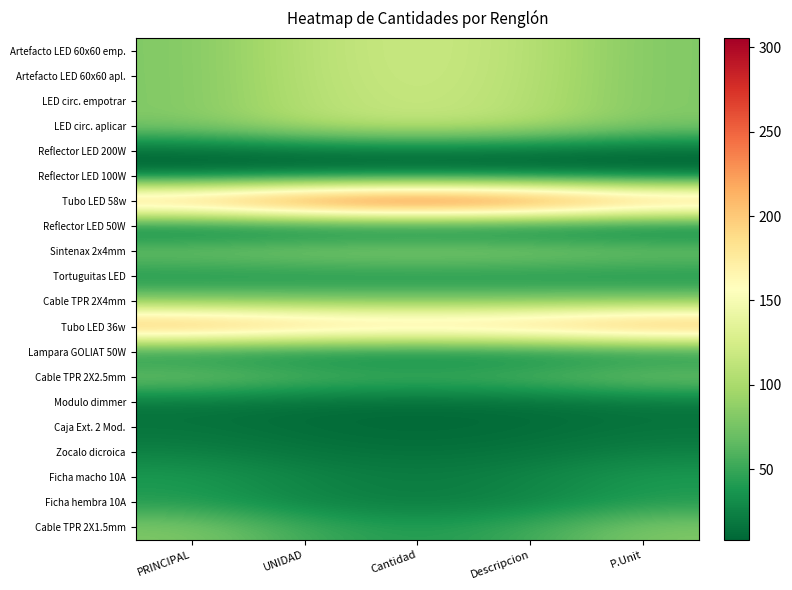

How many distinct data groups are displayed?

20